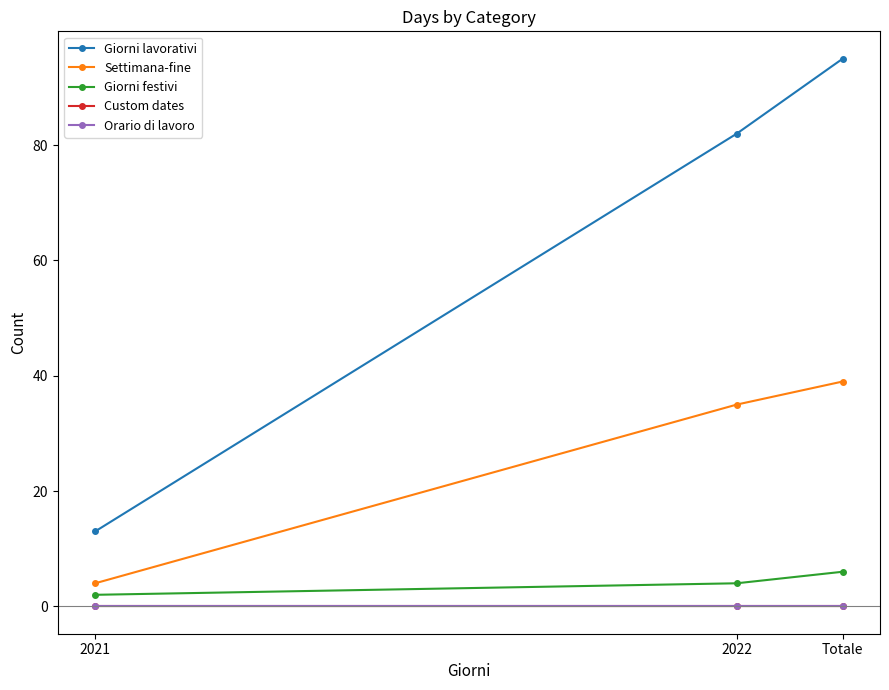

Reading left to right, extract all data points from this chart.

Giorni lavorativi: 2021=13	2022=82	Totale=95
Settimana-fine: 2021=4	2022=35	Totale=39
Giorni festivi: 2021=2	2022=4	Totale=6
Custom dates: 2021=0	2022=0	Totale=0
Orario di lavoro: 2021=0	2022=0	Totale=0